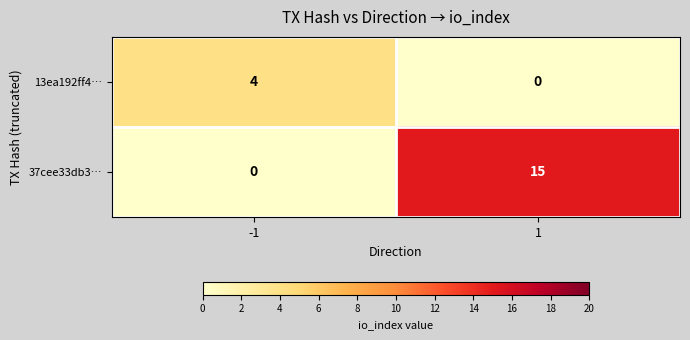

What is the approximate value of 37cee33db3… at 1?

15